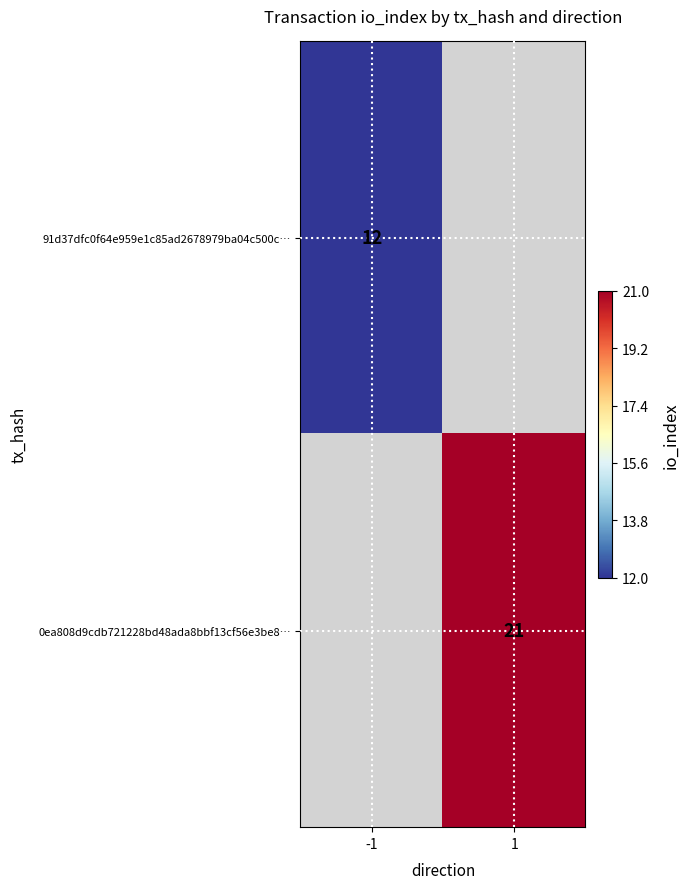

True or false: 0ea808d9cdb721228bd48ada8bbf13cf56e3be8… has a value of 9 at 1.

False